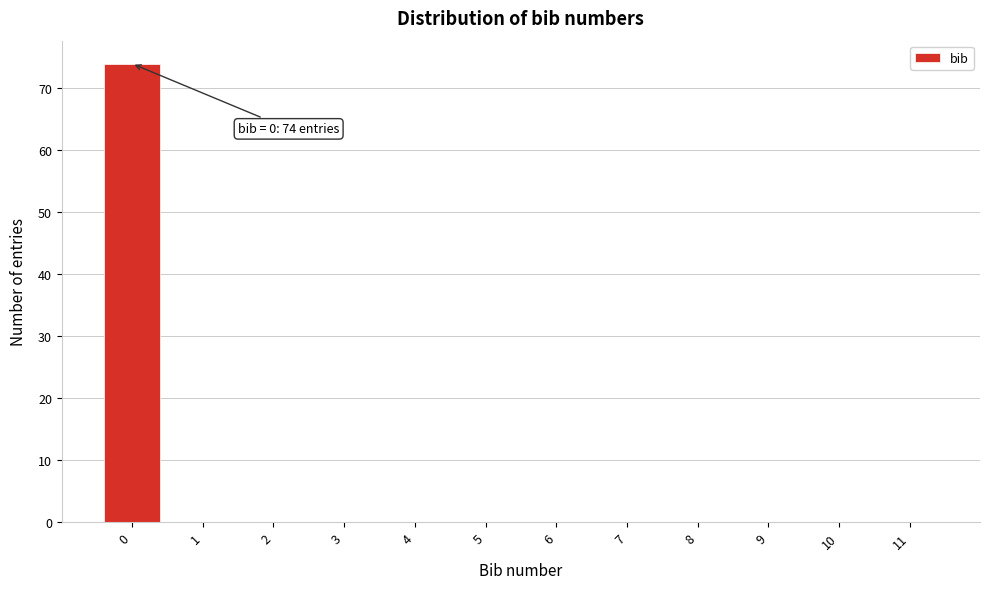

Over which range of the x-axis is the bar tallest?

-0.5 to 0.5